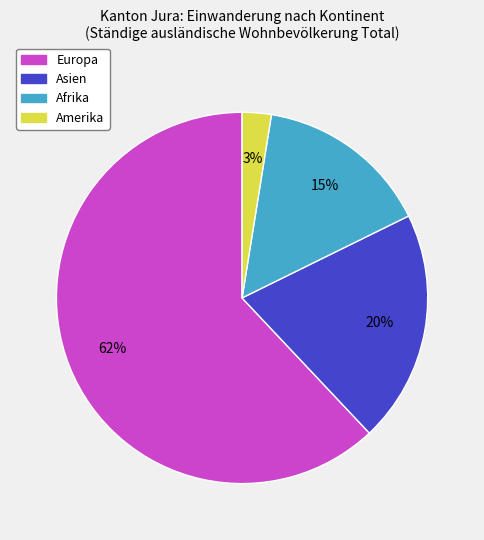

How many segments does this pie chart have?

4